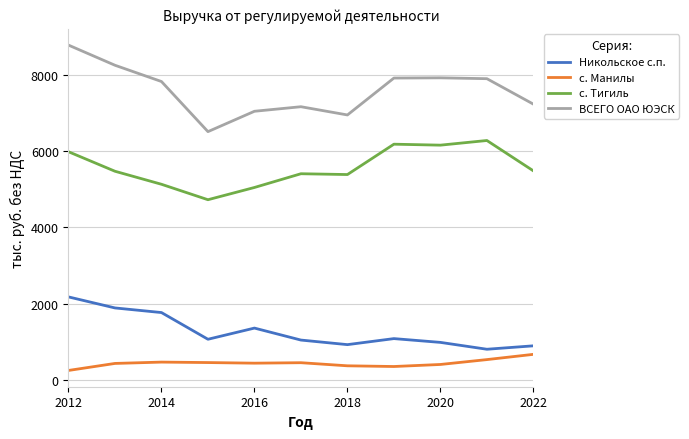

Which series has the widest spread of values?

ВСЕГО ОАО ЮЭСК